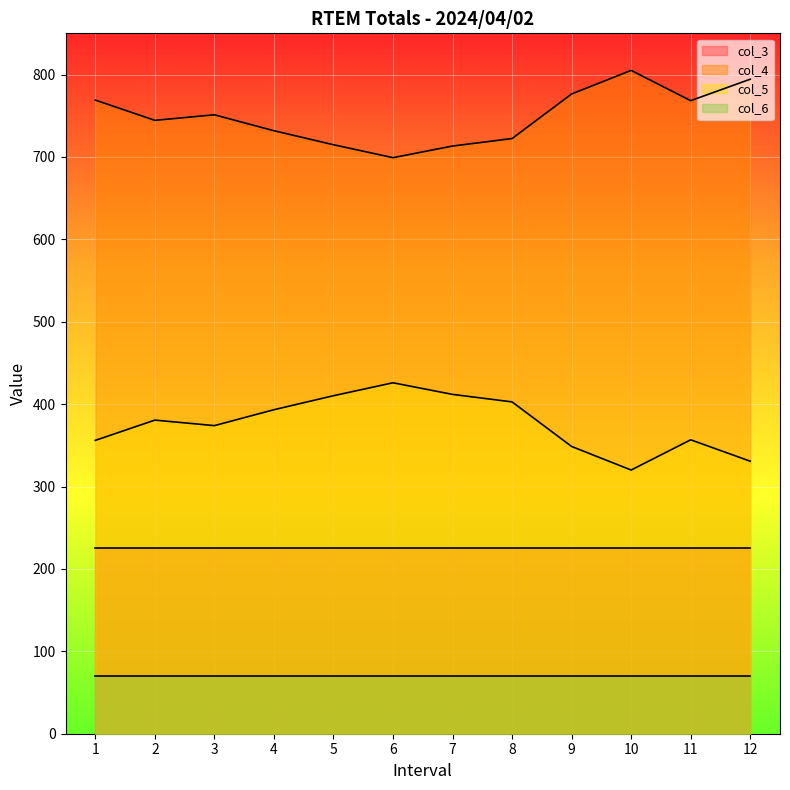

What is the sum of the col_4 values at 8 and 1?

1491.3